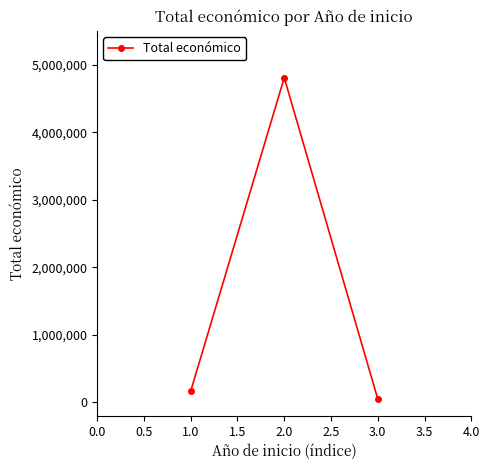

Is this an area chart (filled region under the line)?

No